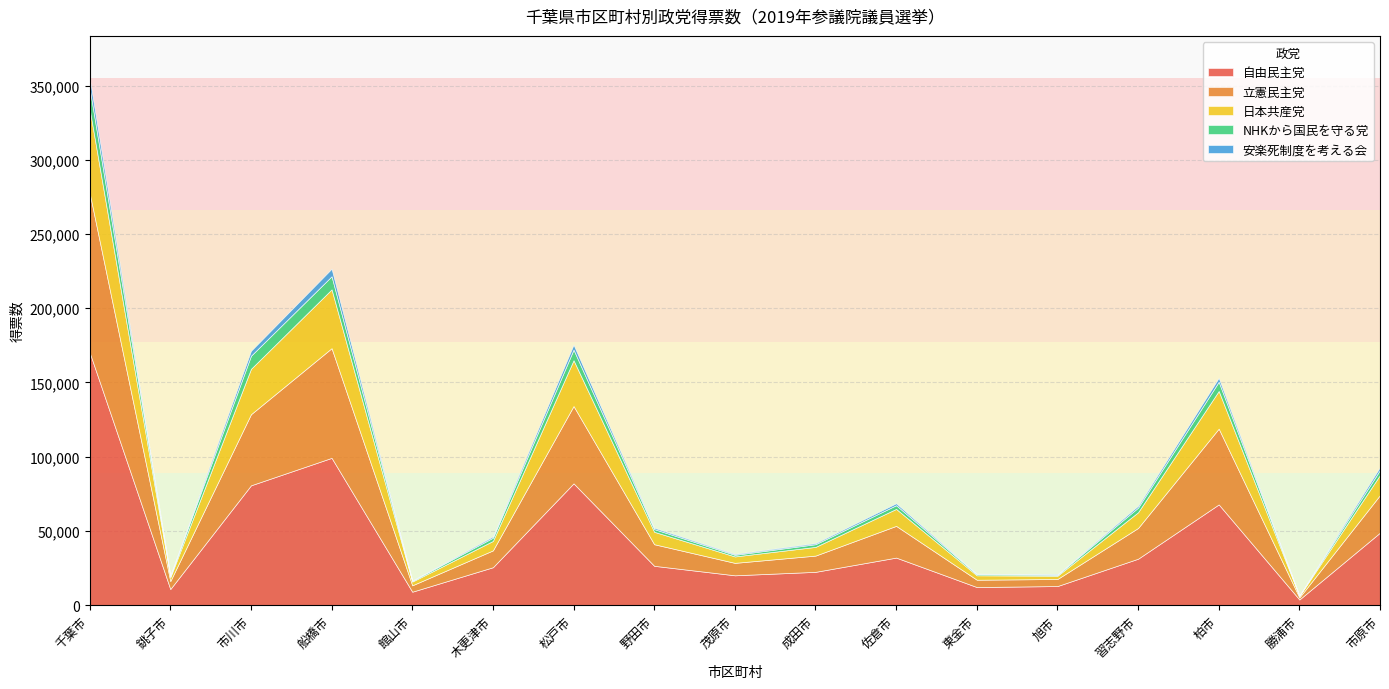

Reading left to right, extract all data points from this chart.

自由民主党: 170227	10867	80722	99216	9067	25551	82053	26512	20120	22451	32048	12204	12883	31301	67859	3822	48878
立憲民主党: 107451	5348	47889	73893	4311	11356	52073	14541	8372	10941	21364	4937	4752	20701	51043	1393	25287
日本共産党: 56546	2645	30577	39604	2499	6362	30874	8363	4335	5865	11432	2978	2176	10586	25375	994	13576
NHKから国民を守る党: 14067	792	8821	8831	517	2175	7126	1819	1079	1810	2495	737	633	3139	6206	158	3347
安楽死制度を考える会: 6727	327	3305	5070	267	873	3321	895	579	719	1279	371	367	1209	2616	157	1965